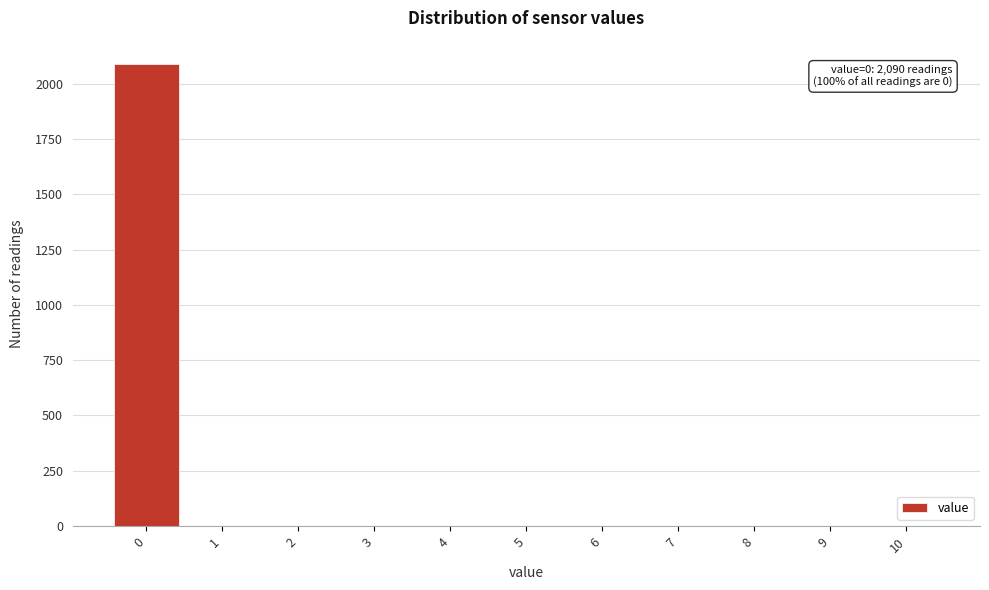

Over which range of the x-axis is the bar tallest?

-0.5 to 0.5